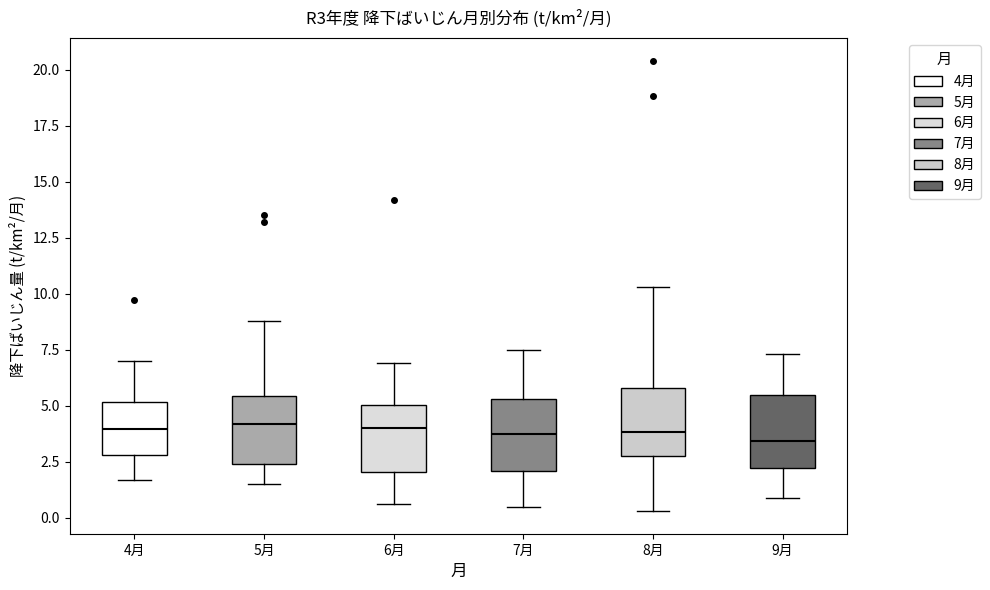

Reading left to right, read every box against the y-axis: the position of its median line, the range the box covers, and the ends of its whiskers. The values are not printed on the chart, so give them approximately, as read against the axis.

4月: median 4.0, box 3.0 to 5.0, whiskers 1.5 to 7.0
5月: median 4.0, box 2.5 to 5.5, whiskers 1.5 to 9.0
6月: median 4.0, box 2.0 to 5.0, whiskers 0.5 to 7.0
7月: median 4.0, box 2.0 to 5.5, whiskers 0.5 to 7.5
8月: median 4.0, box 3.0 to 6.0, whiskers 0.5 to 10.5
9月: median 3.5, box 2.0 to 5.5, whiskers 1.0 to 7.5